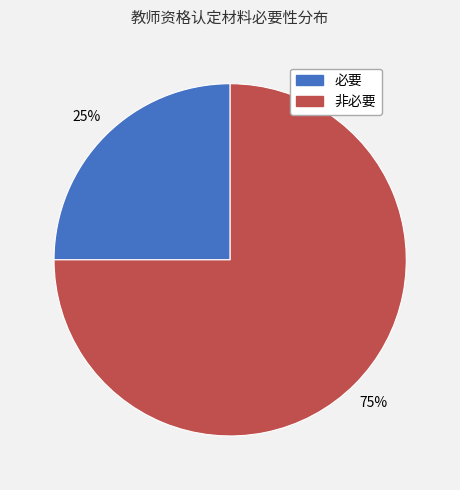

Rank the categories by value from highest to lowest.

非必要, 必要